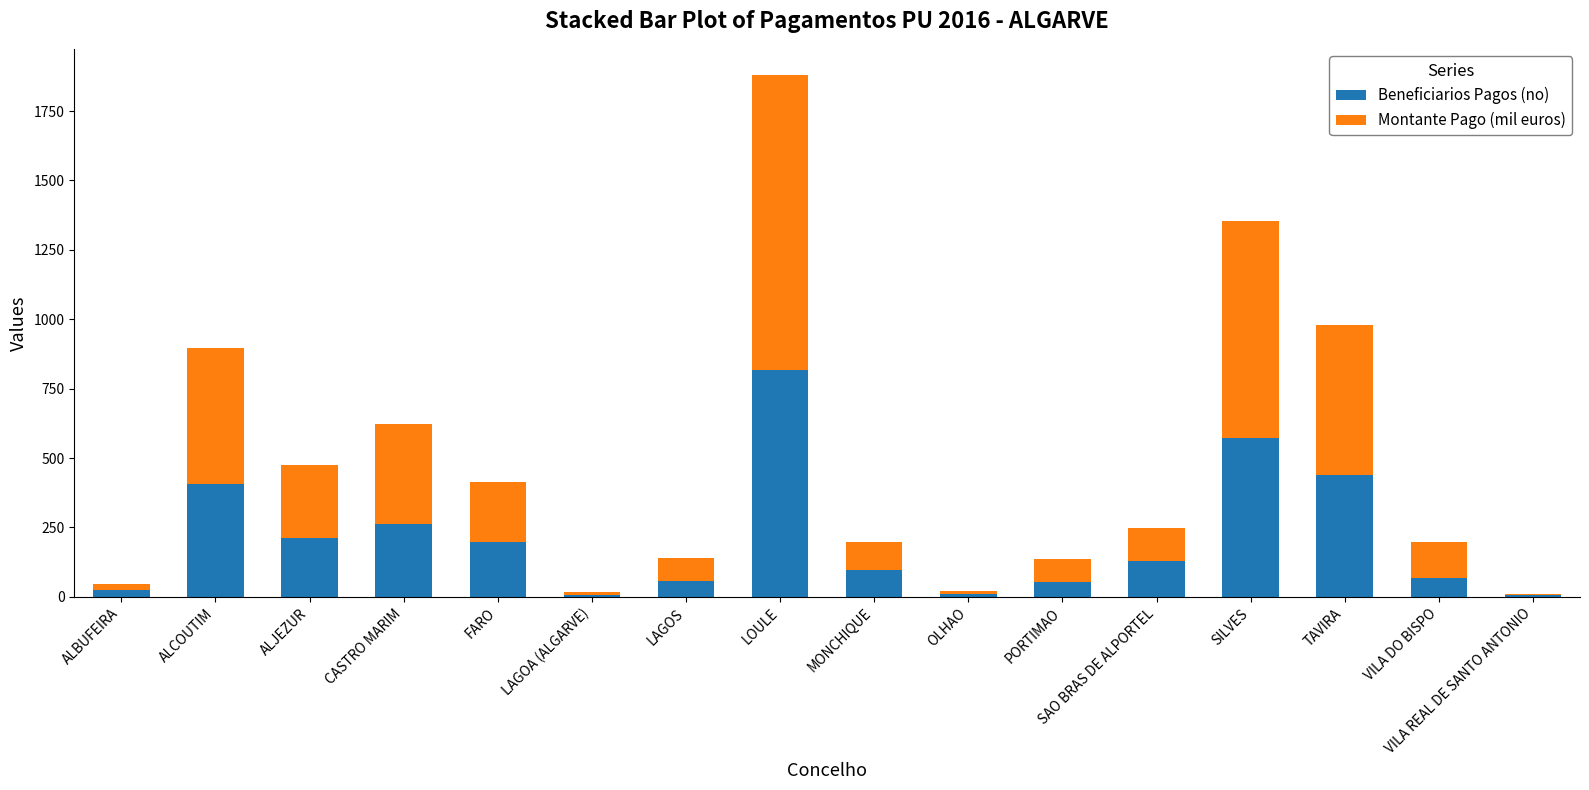

What is the sum of the Beneficiarios Pagos (no) values at LOULE and LAGOS?

875.0